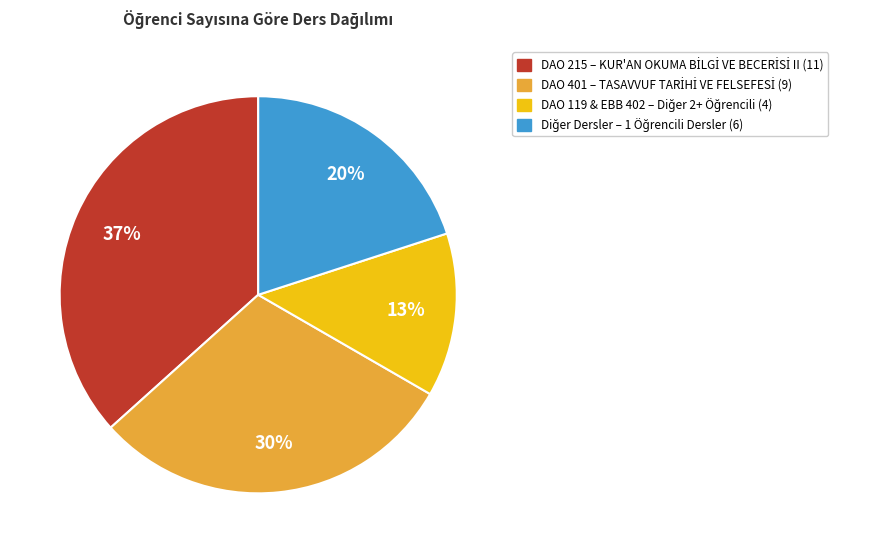

Count the number of slices in the pie.

4